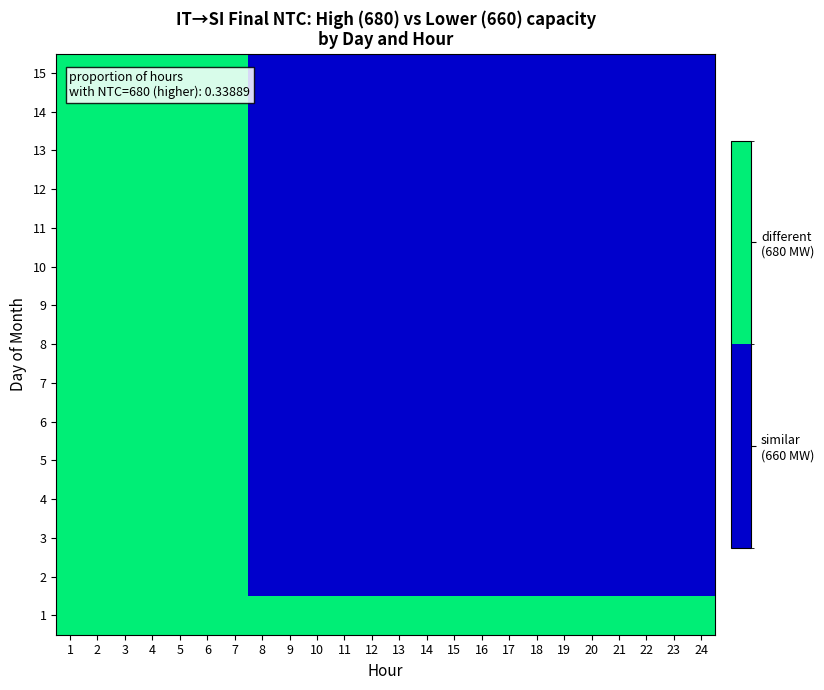

At which category is the sum across all series the highest?

1